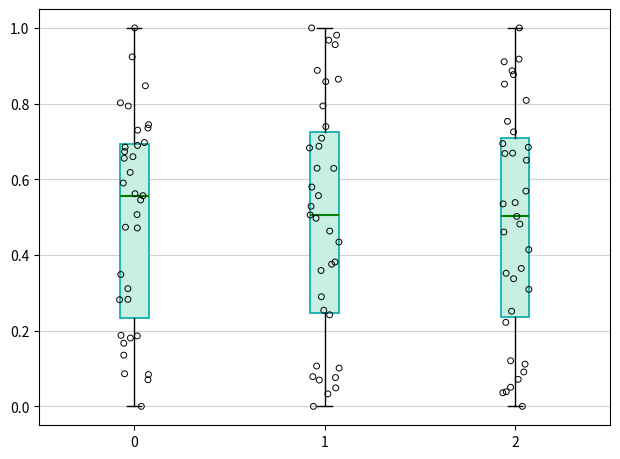

Reading left to right, read every box against the y-axis: the position of its median line, the range the box covers, and the ends of its whiskers. The values are not printed on the chart, so give them approximately, as read against the axis.

0: median 0.56, box 0.24 to 0.70, whiskers 0.00 to 1.00
1: median 0.50, box 0.24 to 0.72, whiskers 0.00 to 1.00
2: median 0.50, box 0.24 to 0.70, whiskers 0.00 to 1.00